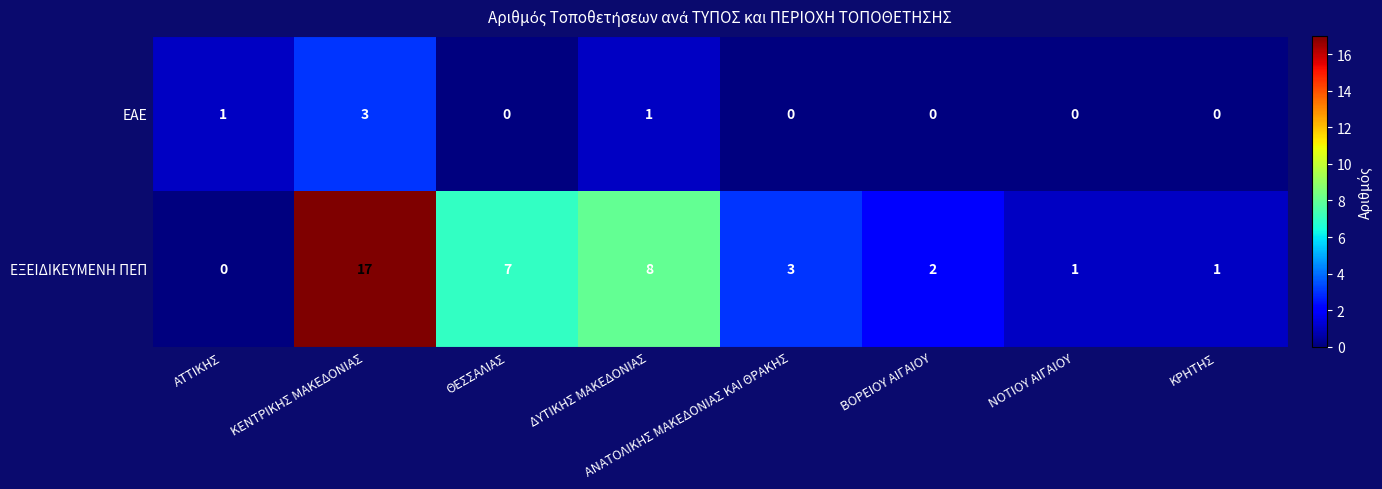

What is the sum of all ΕΞΕΙΔΙΚΕΥΜΕΝΗ ΠΕΠ values?

39